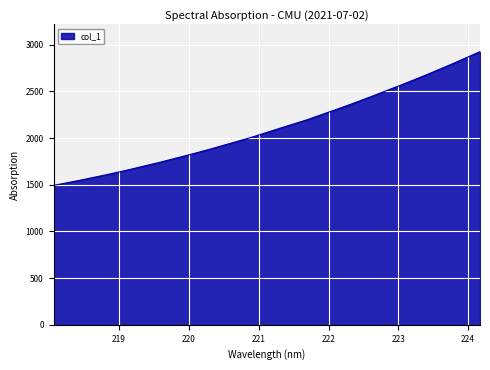

What is the difference between the maximum and minimum values?

1431.7